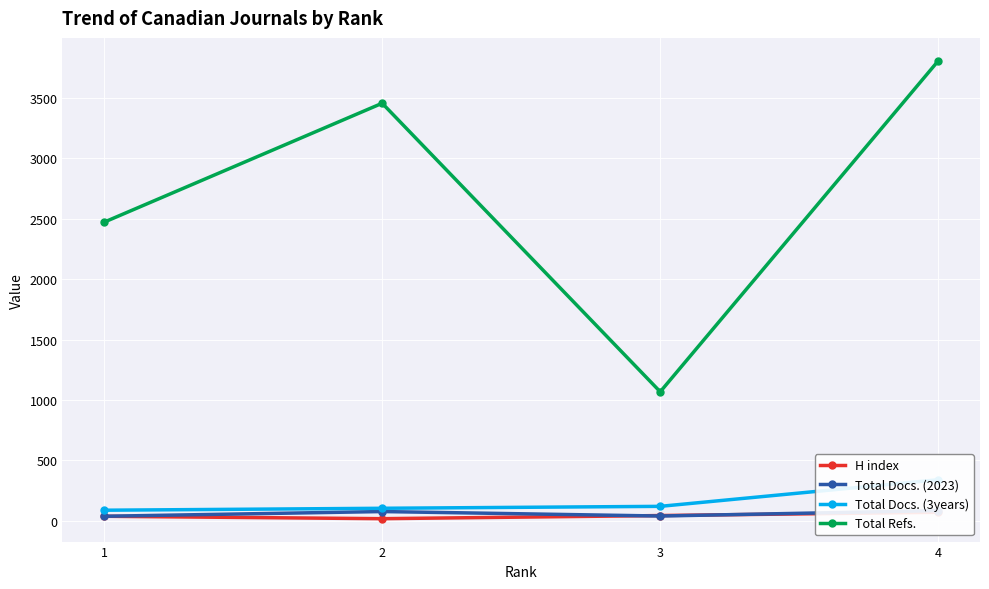

What is the spread (max minus min) of values at 4?

3732